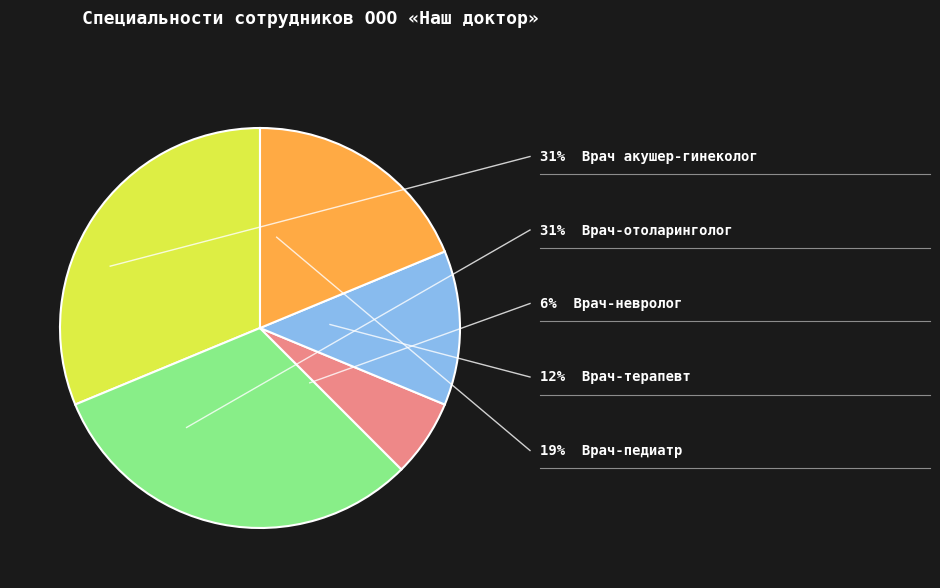

Does any single category account for the majority?

No